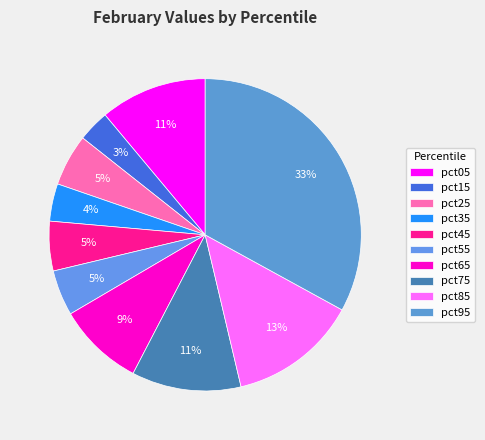

Count the number of slices in the pie.

10